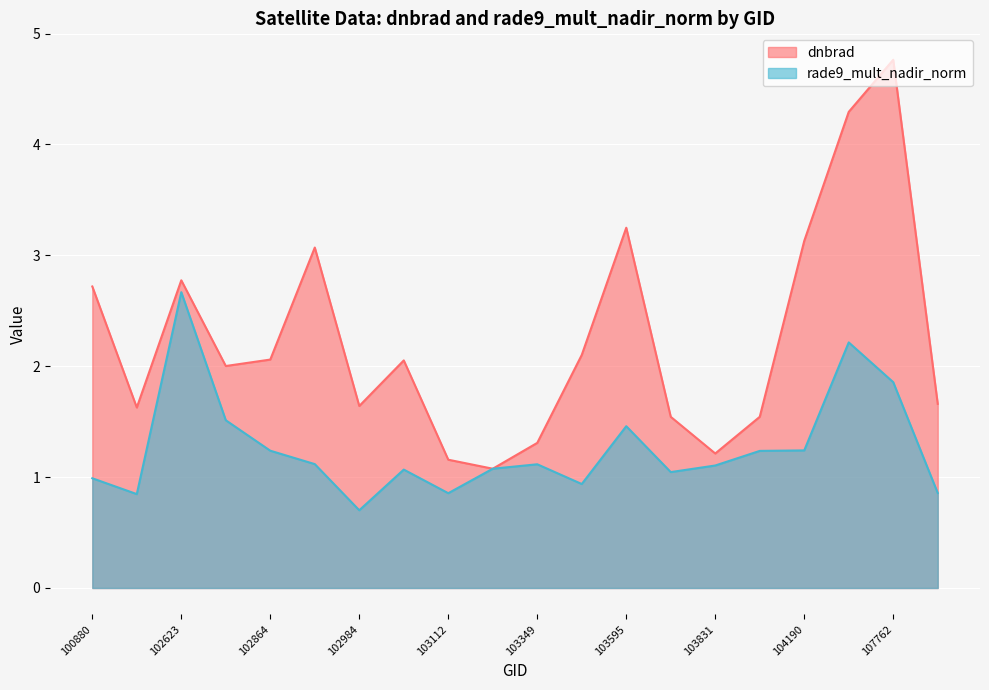

What are all the series names shown in the legend?

dnbrad, rade9_mult_nadir_norm